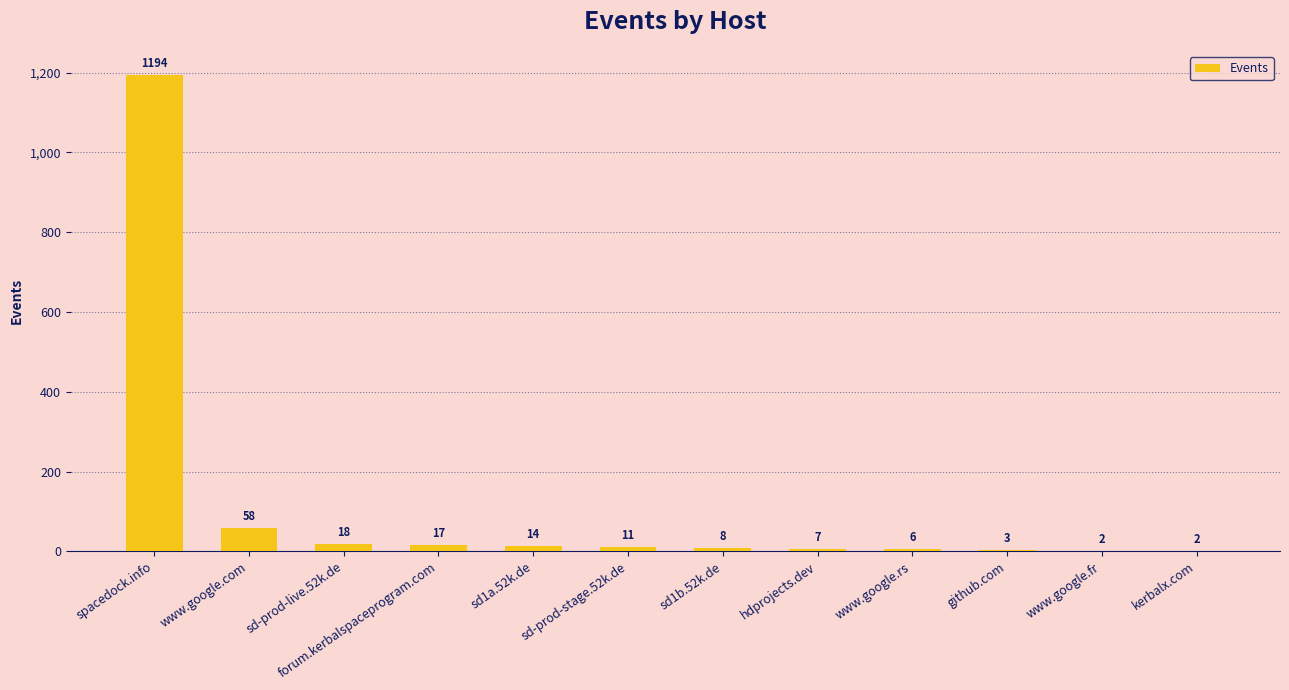

What is the sum of the values at www.google.fr and sd-prod-stage.52k.de?

13